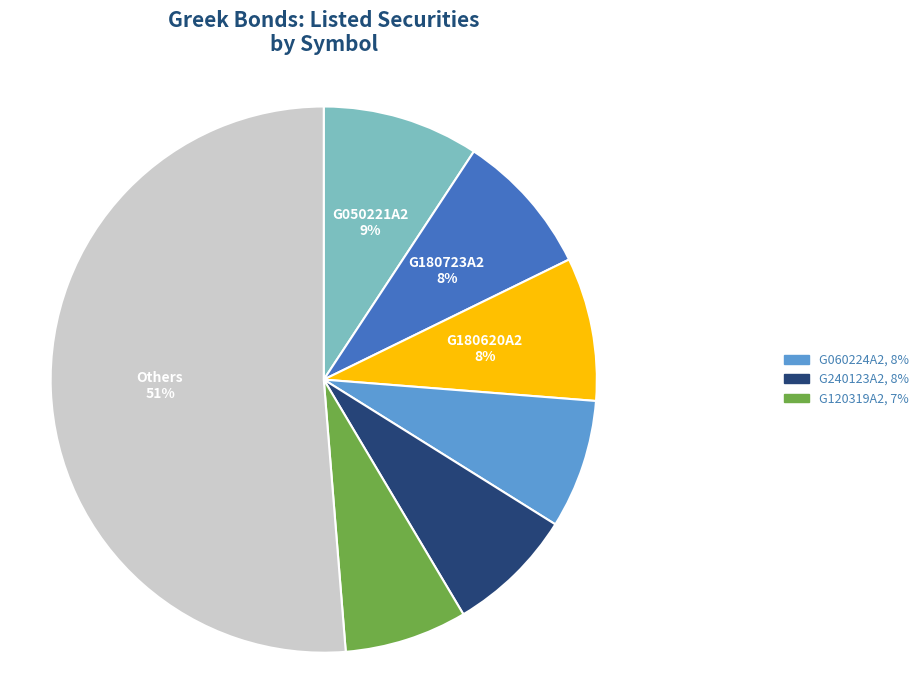

To the nearest percent, what is the average slice percentage?

14%